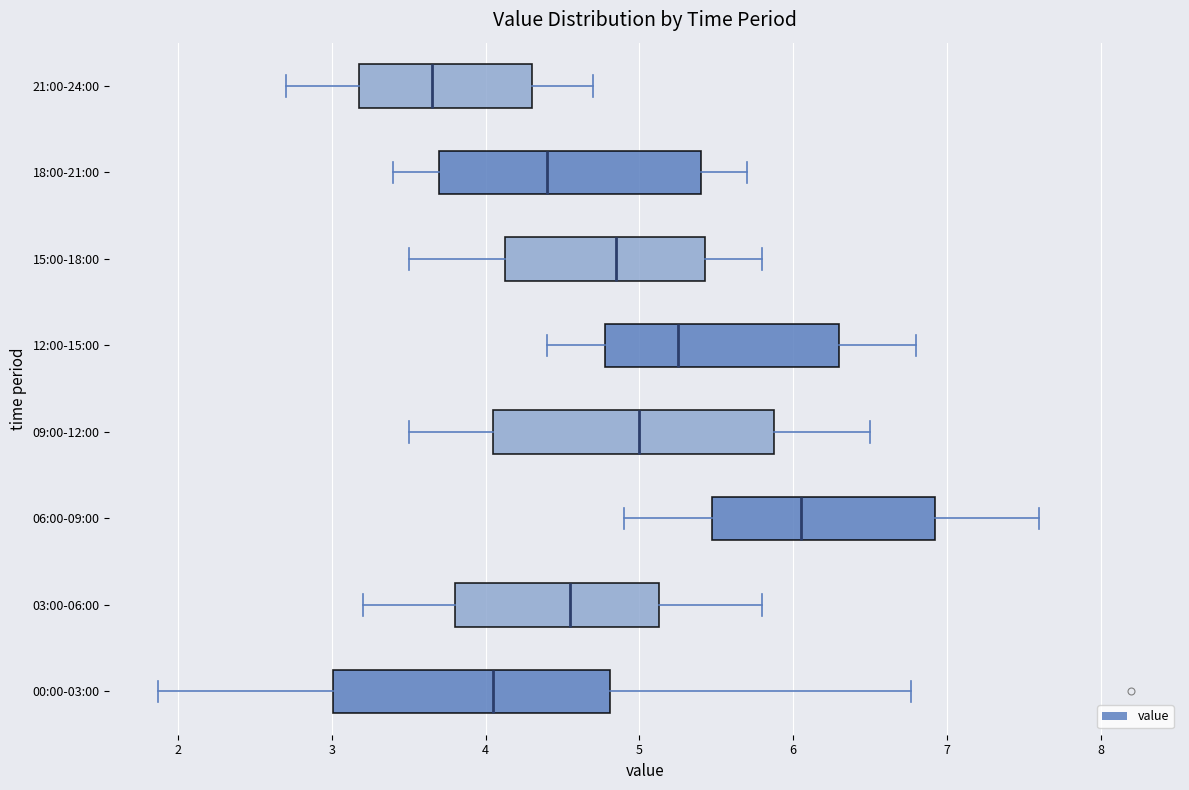

Where is the right edge of the box for 18:00-21:00 on the x-axis? The values are not printed on the chart, so give them approximately, as read against the axis.

5.4